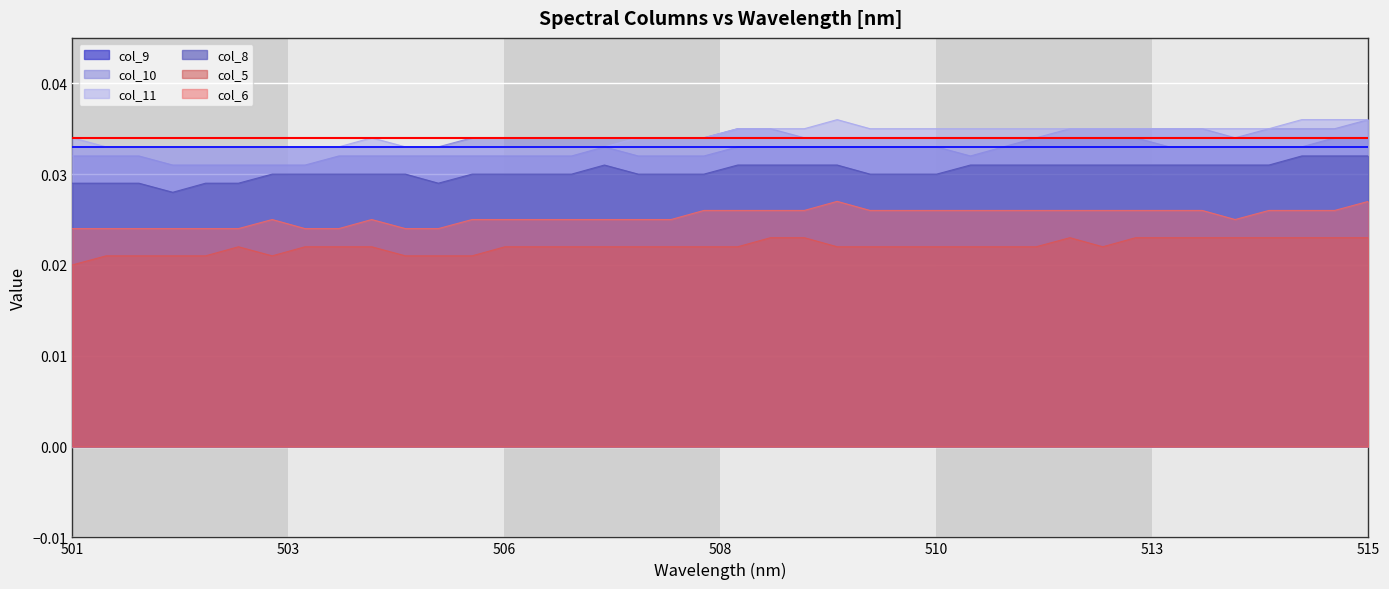

True or false: col_11 and col_9 intersect in this chart.

False